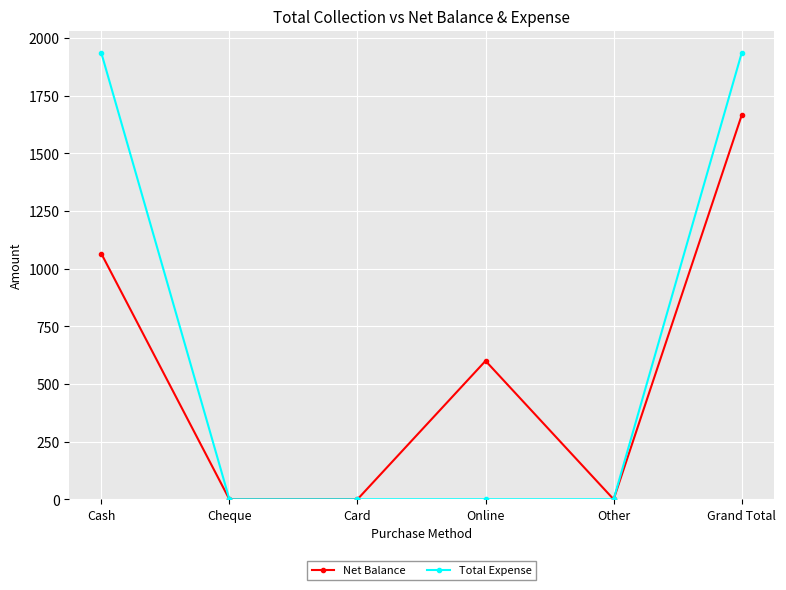

True or false: Net Balance has more than 2 points higher than both neighbors.

False